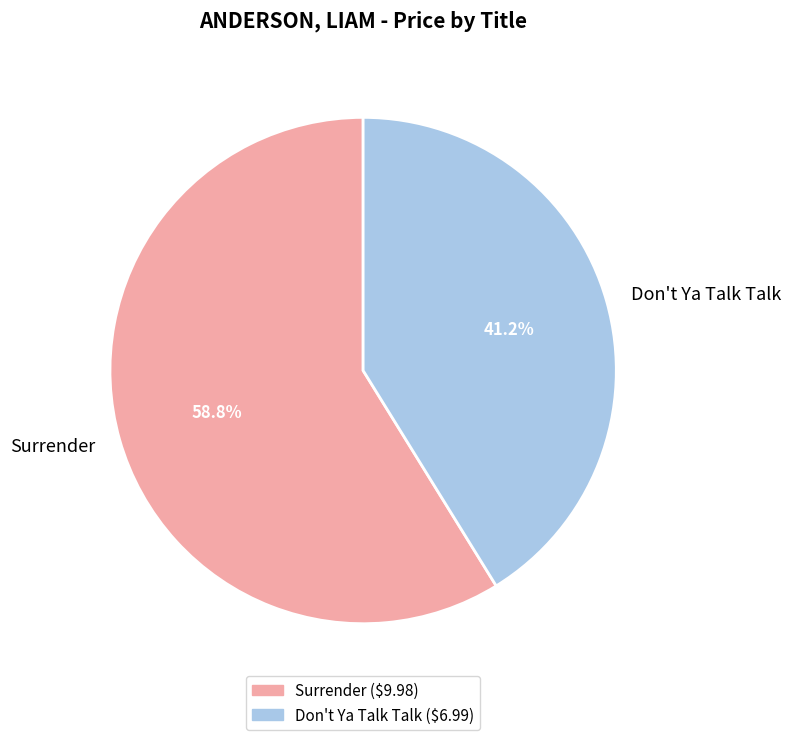

To the nearest percent, what portion does Surrender represent?

59%